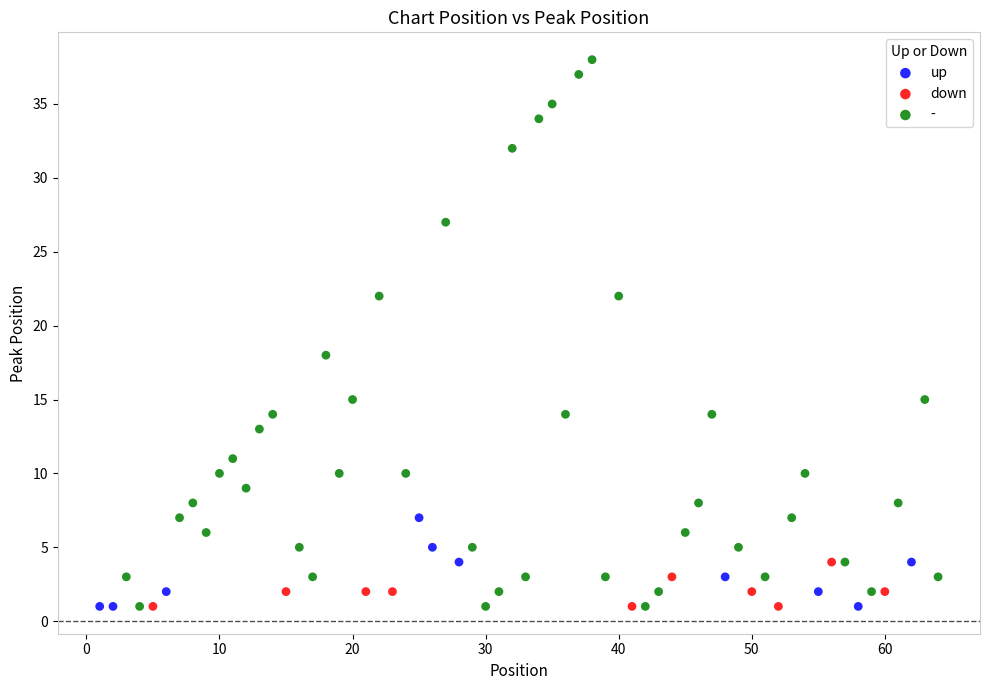

What are all the series names shown in the legend?

up, down, -